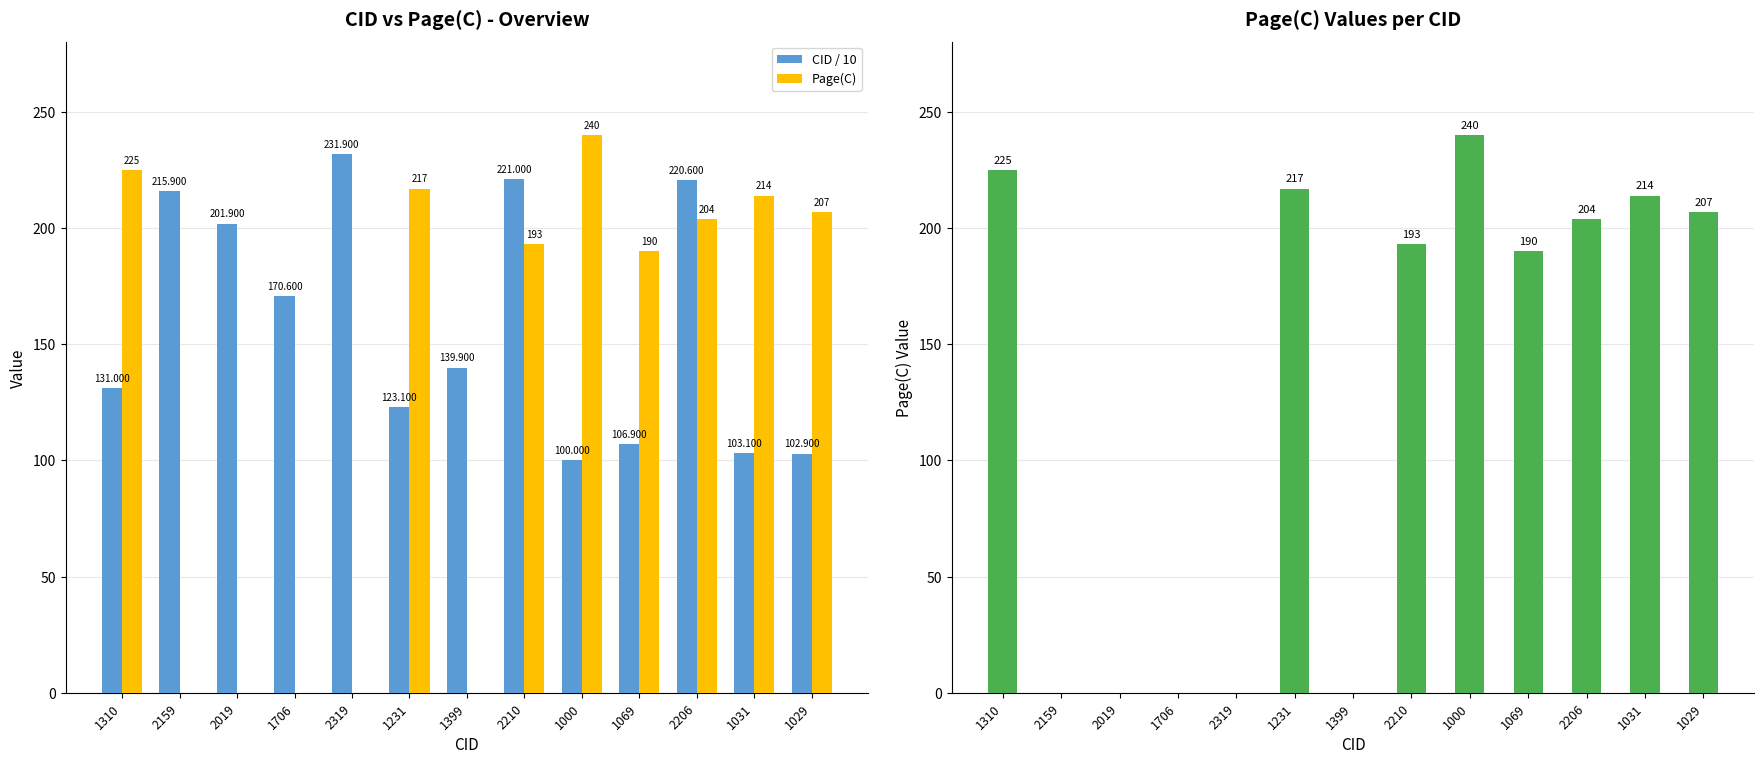

The CID / 10 series shows 139.9 at 1399. True or false?

True